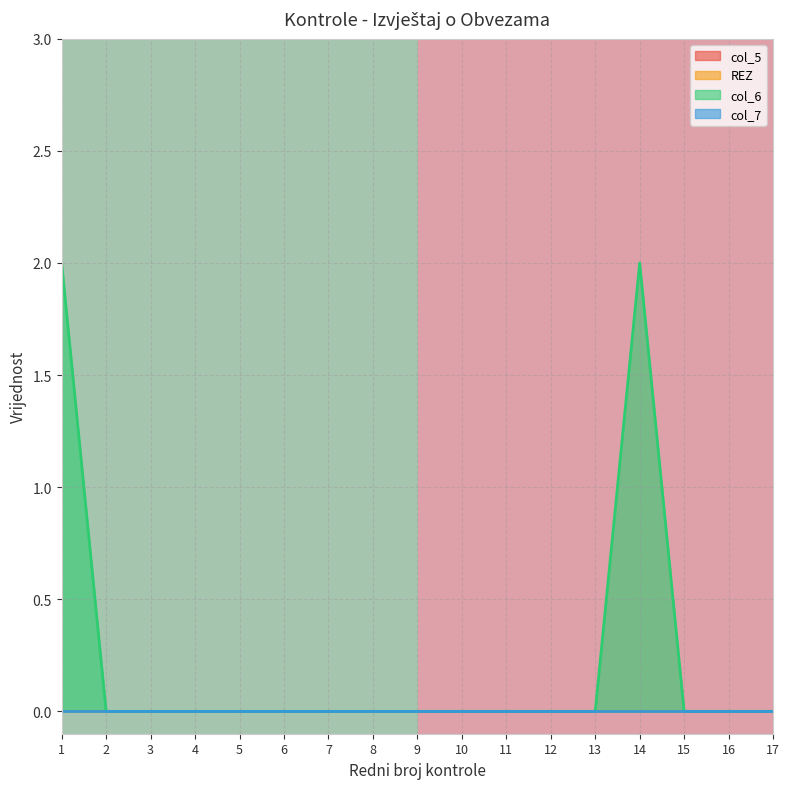

Is it true that col_6 equals 1 at 7?

False